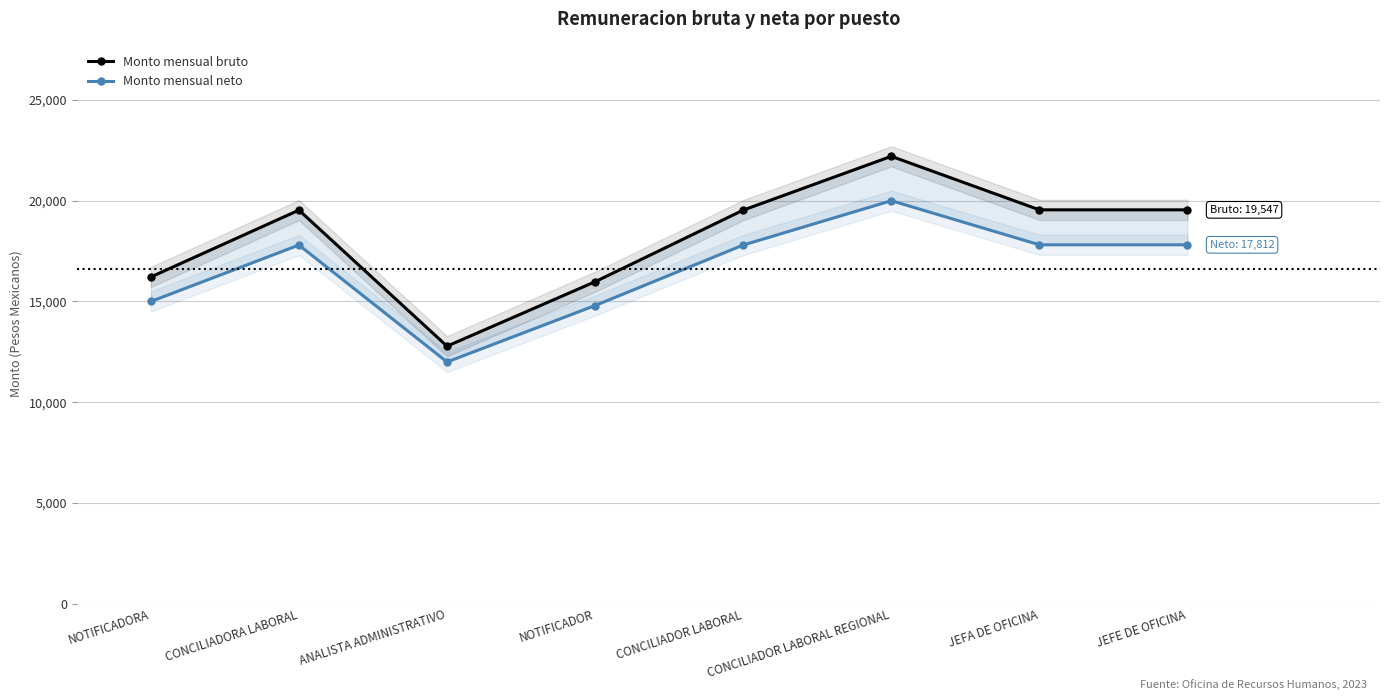

The value of Monto mensual neto at CONCILIADOR LABORAL REGIONAL is 20000.0. True or false?

True